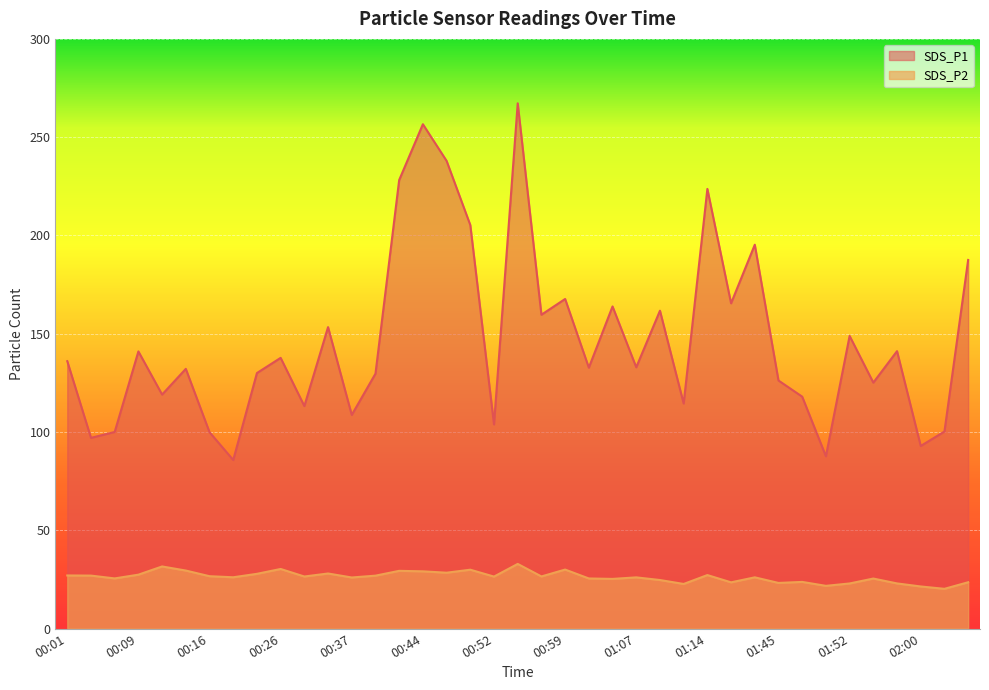

What position from the left is 00:39?

14